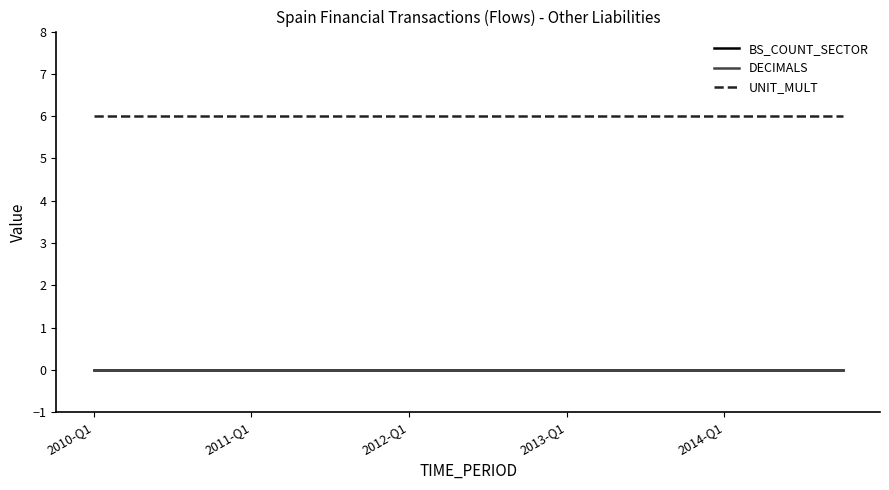

Reading right to left, list all the values displayed in this chart.

BS_COUNT_SECTOR: 0	0	0	0	0	0	0	0	0	0	0	0	0	0	0	0	0	0	0	0
DECIMALS: 0	0	0	0	0	0	0	0	0	0	0	0	0	0	0	0	0	0	0	0
UNIT_MULT: 6	6	6	6	6	6	6	6	6	6	6	6	6	6	6	6	6	6	6	6